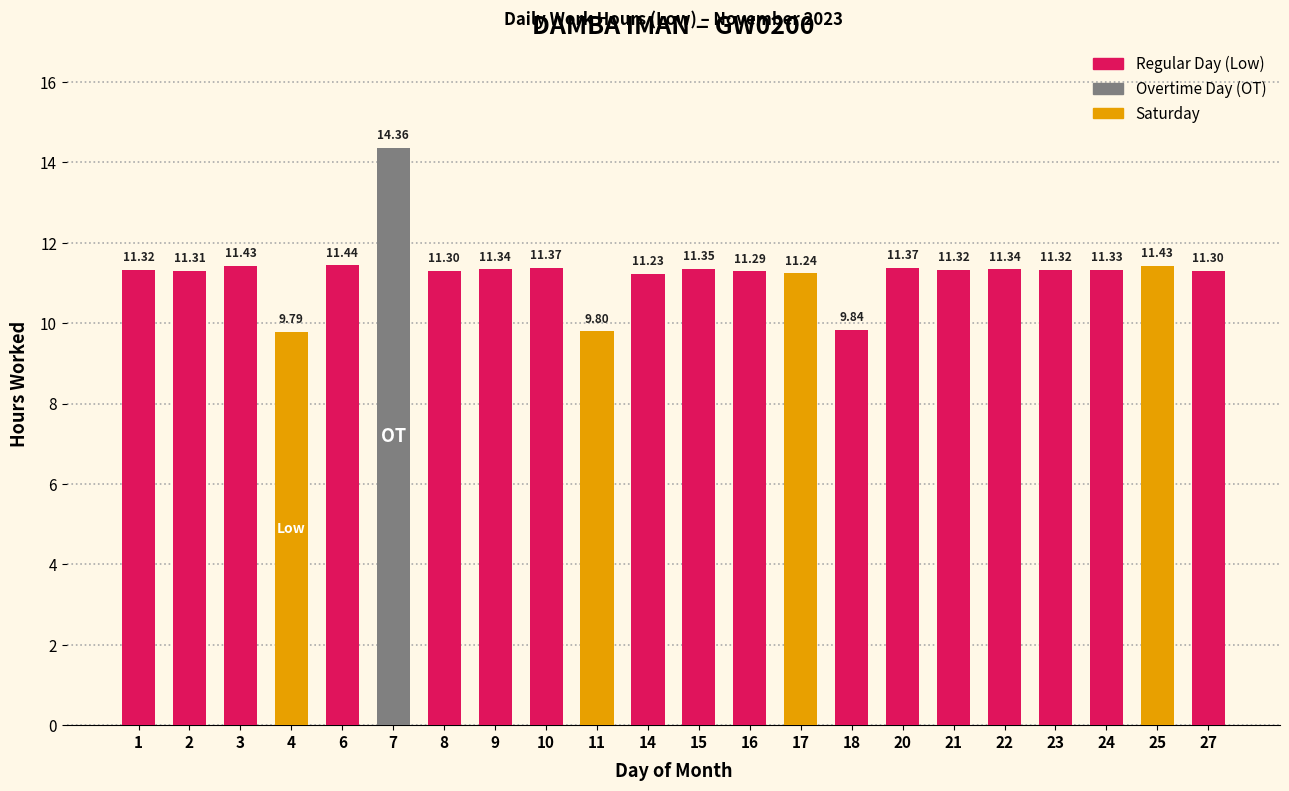

Where does the data first go above 11?

1